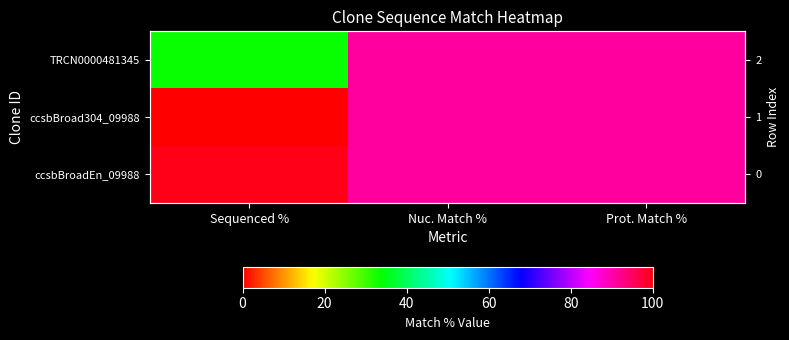

The value of ccsbBroadEn_09988 at Sequenced % is 100.0. True or false?

True